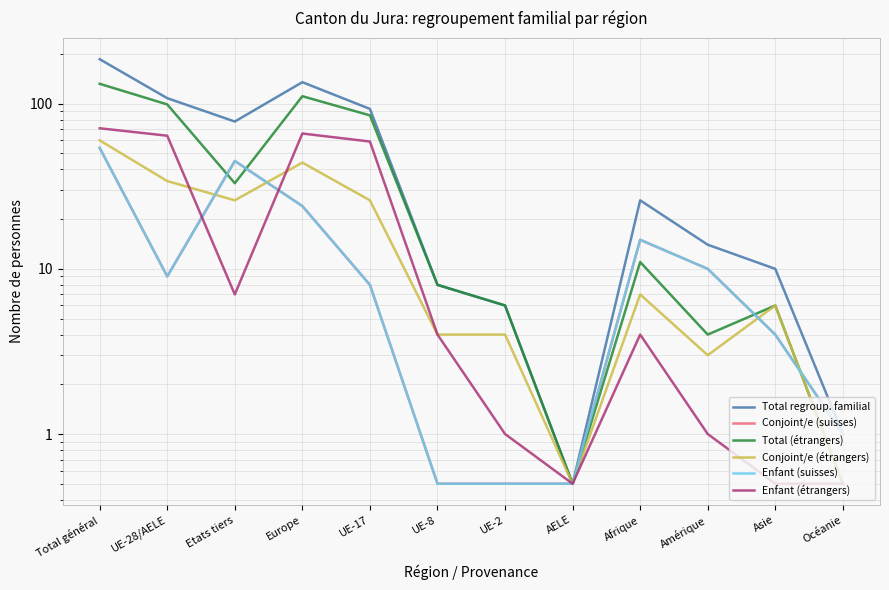

Which series has the largest total across all categories?

Total regroup. familial